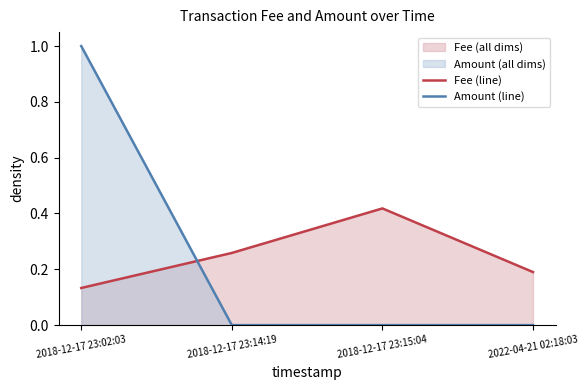

Which series has the widest spread of values?

Amount (line)